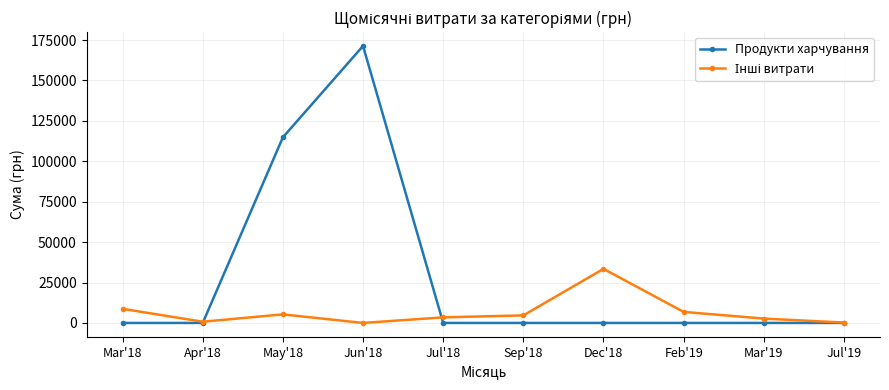

At which category is the sum across all series the highest?

Jun'18